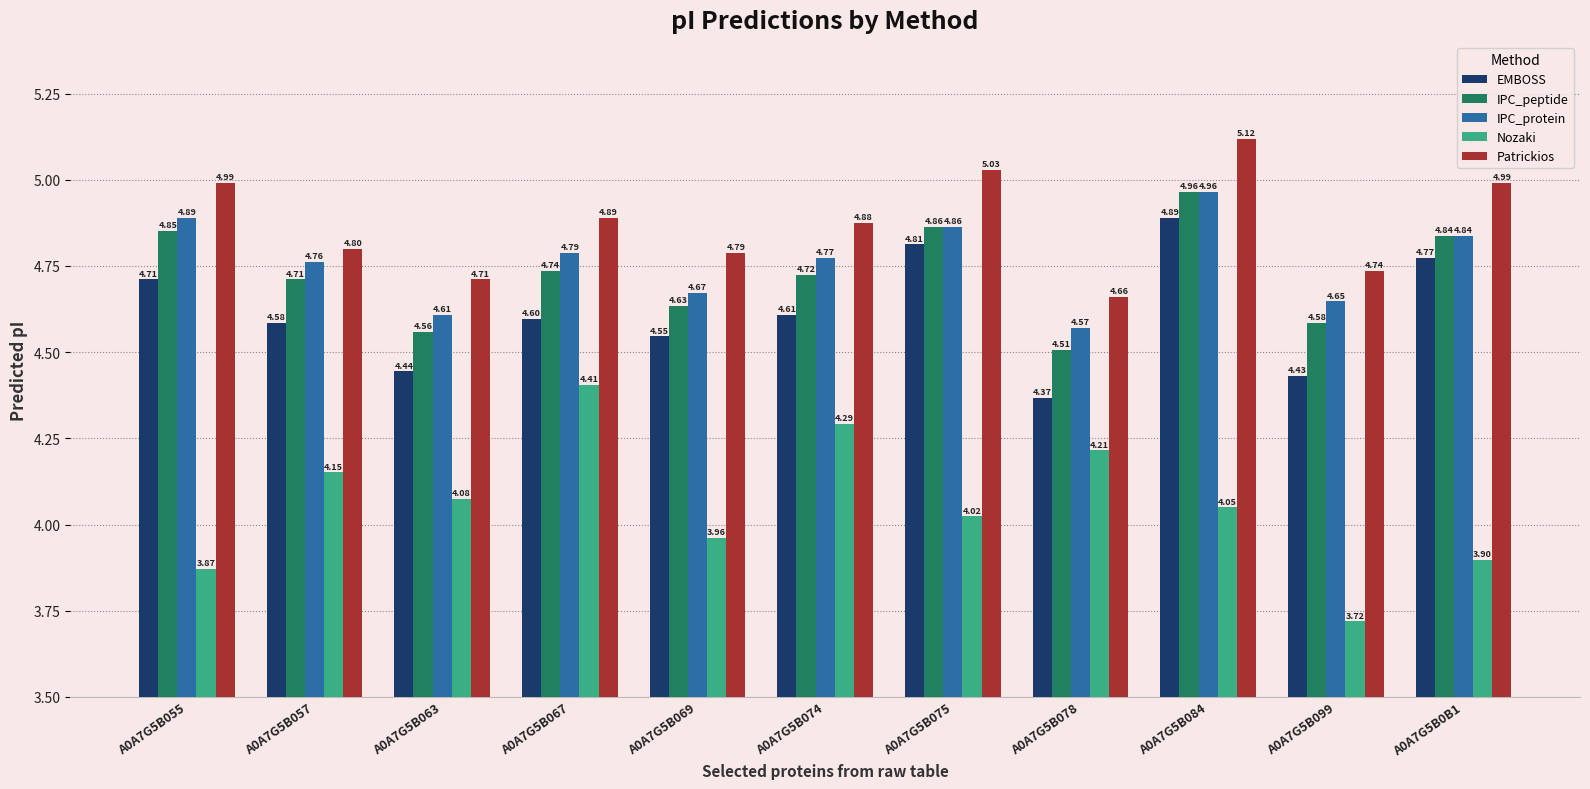

What is the label of the 4th bar from the right?

A0A7G5B078